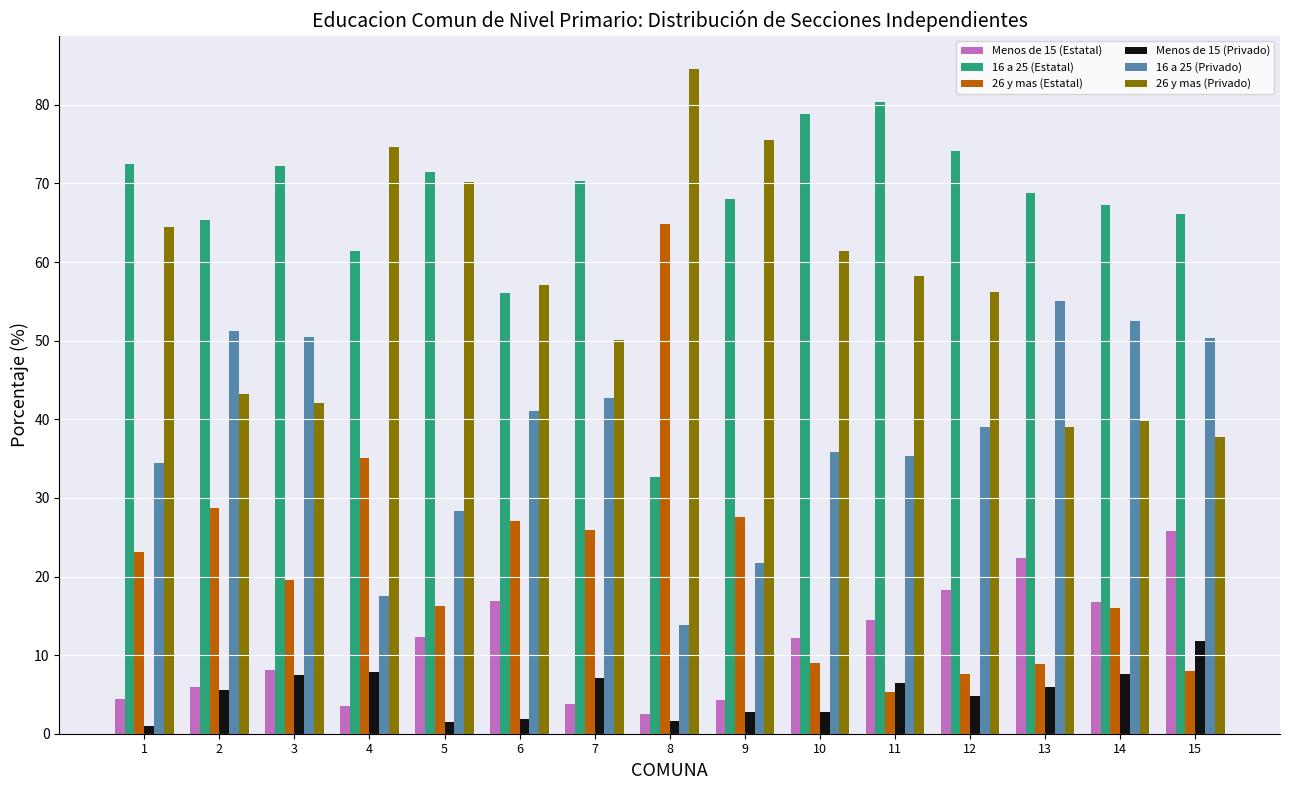

What is the value of the 16 a 25 (Estatal) bar at the 9th from the left?

68.0